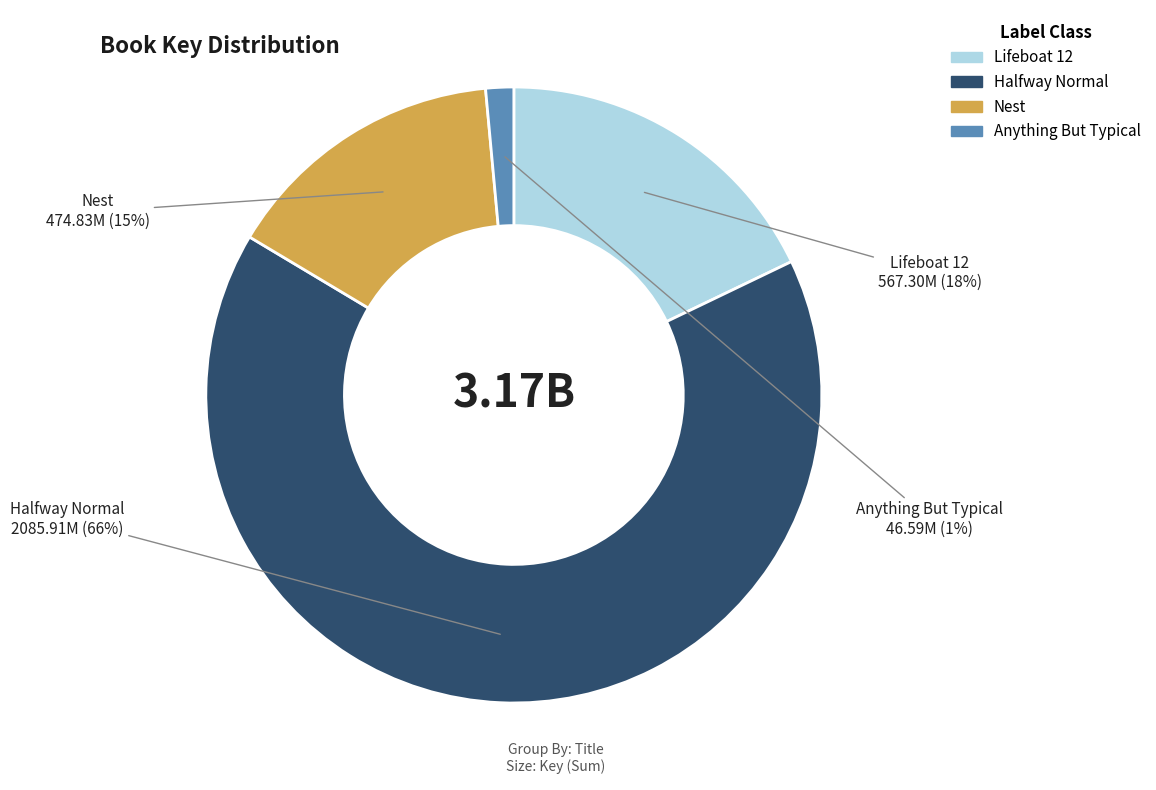

Is the sum of Nest and Anything But Typical greater than half?

No